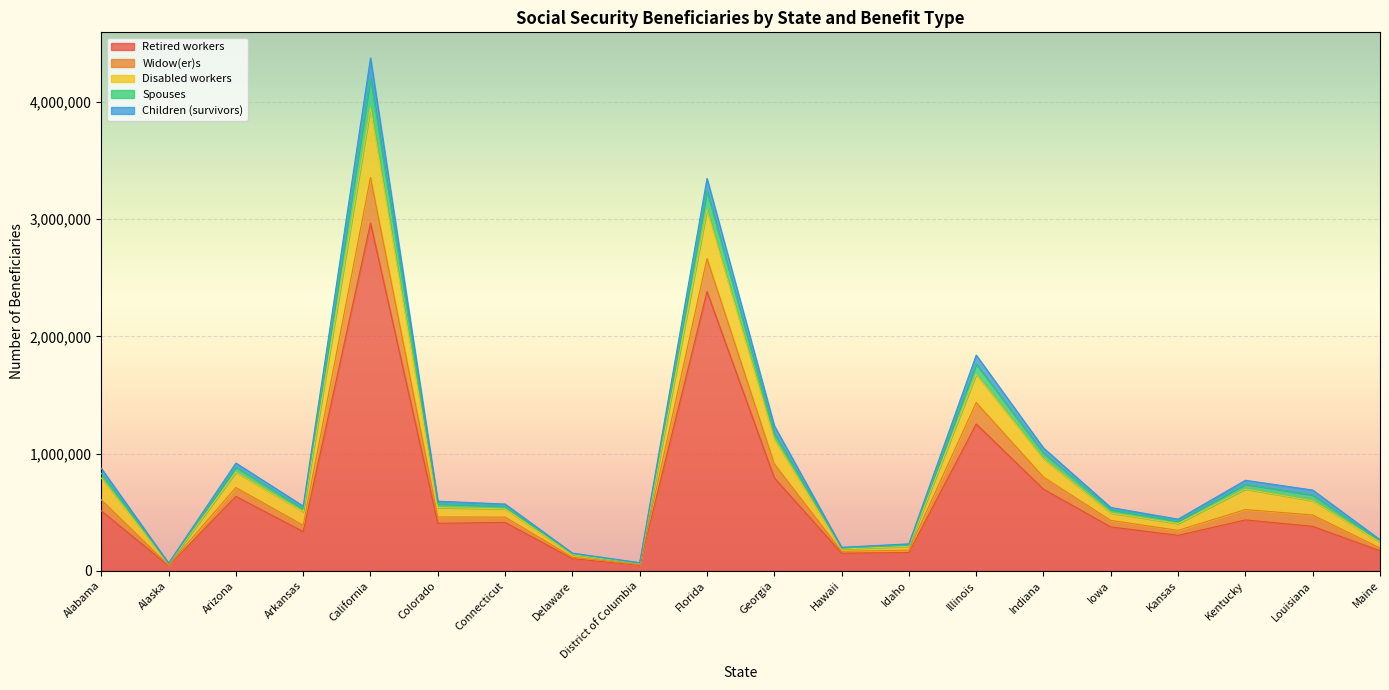

Read the Retired workers value at Arkansas, to the nearest 100.

333500